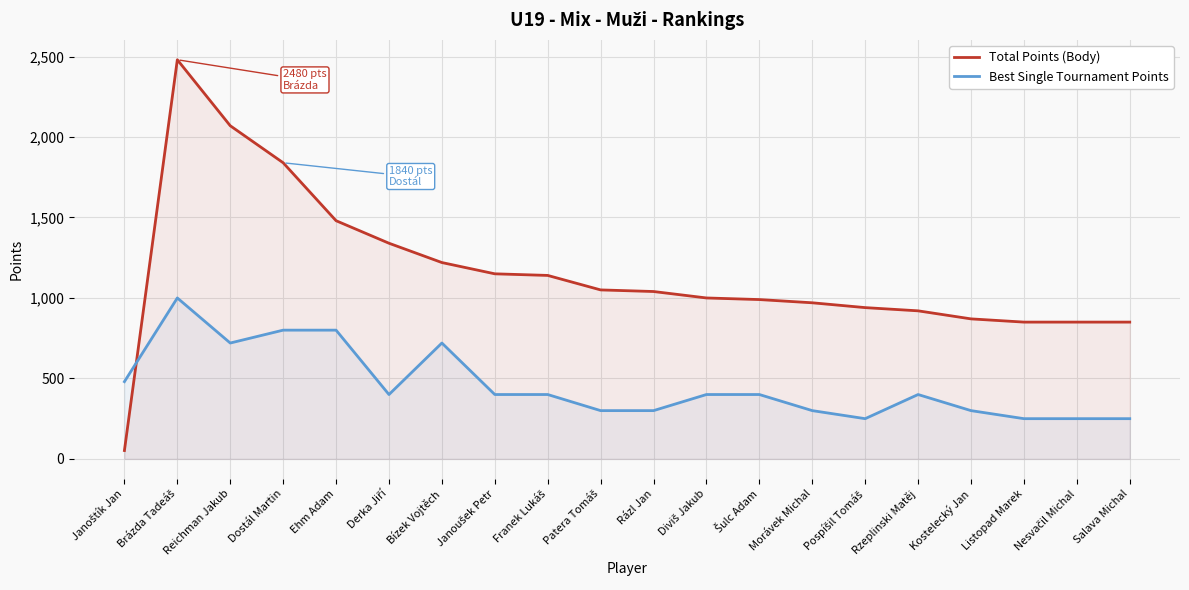

What is the greatest value displayed?

2480